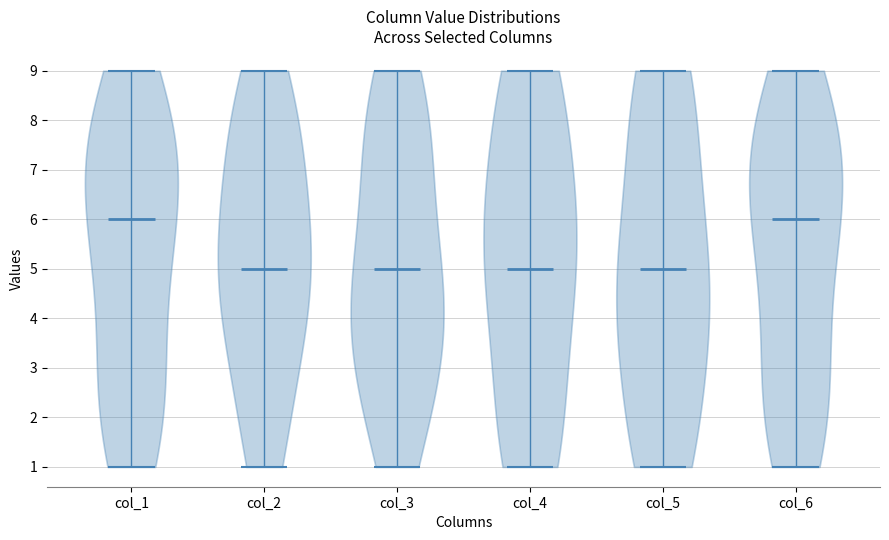

Reading left to right, read every violin against the y-axis: where its median line is, and the lowest and highest points it reaches. The values are not printed on the chart, so give them approximately, as read against the axis.

col_1: median line 6, lowest point 1, highest point 9
col_2: median line 5, lowest point 1, highest point 9
col_3: median line 5, lowest point 1, highest point 9
col_4: median line 5, lowest point 1, highest point 9
col_5: median line 5, lowest point 1, highest point 9
col_6: median line 6, lowest point 1, highest point 9